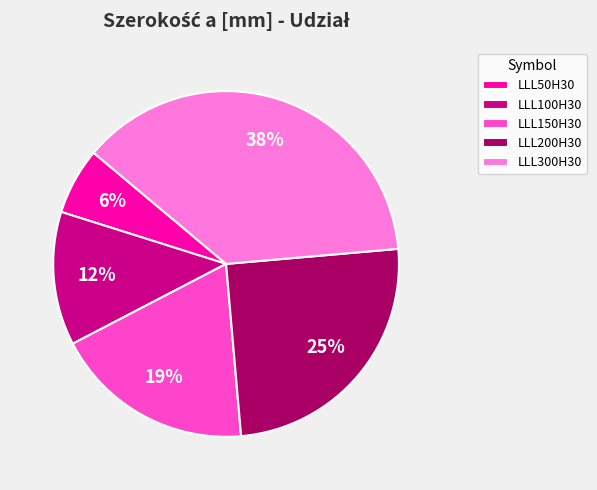

Which slice is the smallest?

LLL50H30